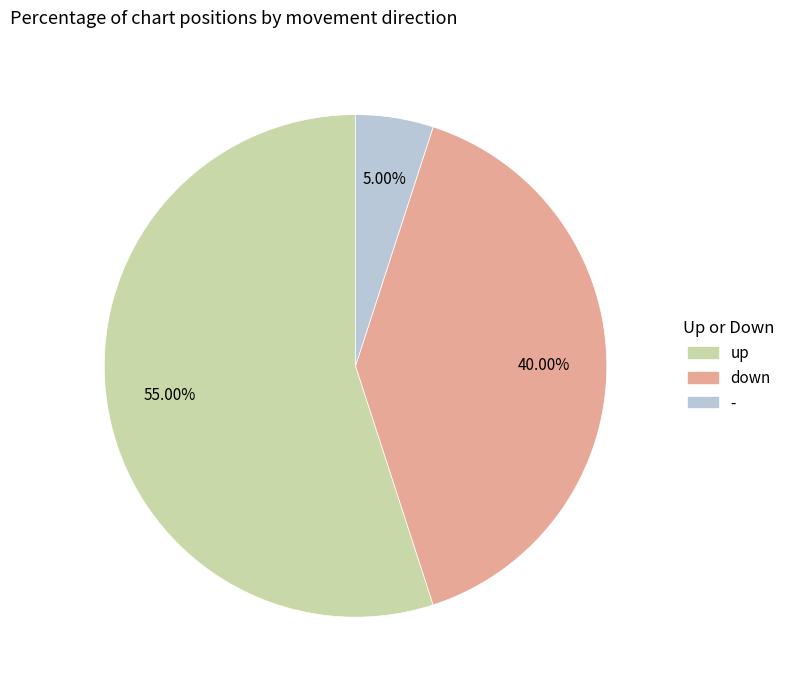

What is the majority slice?

up